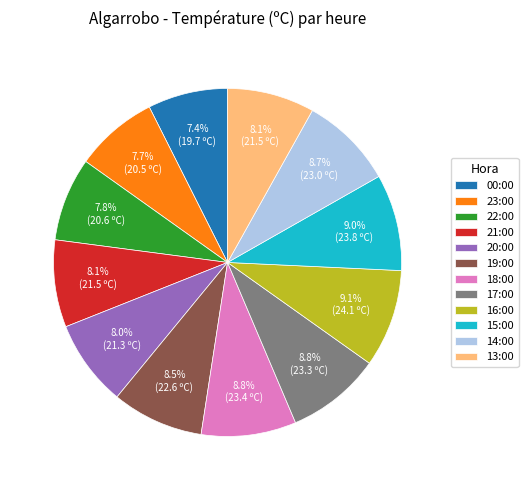

Is the sum of 13:00 and 17:00 greater than half?

No